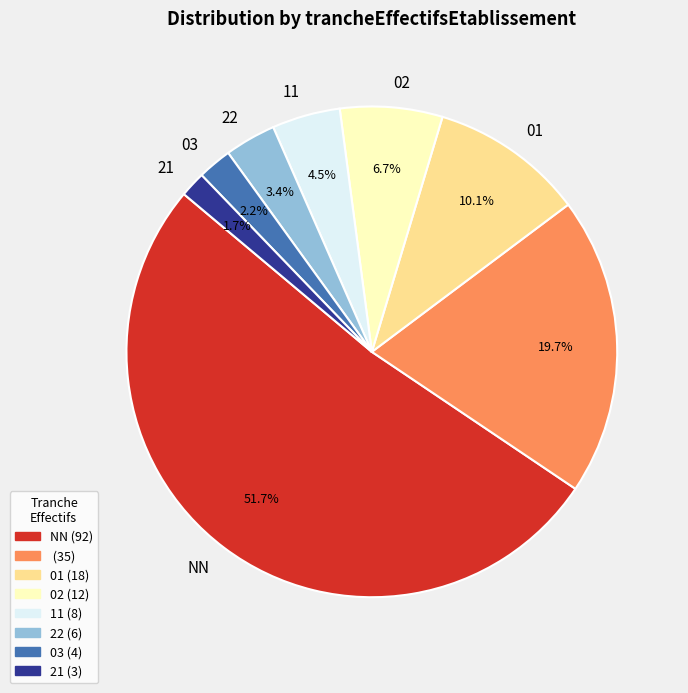

Is there any slice that represents more than half of the pie?

Yes